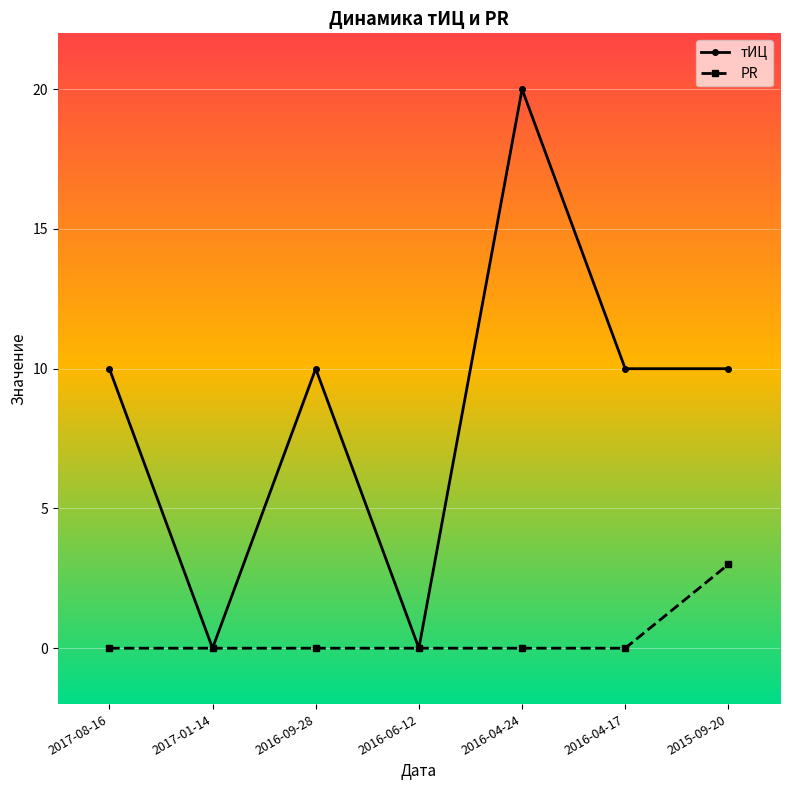

The value of PR at 2017-08-16 is -1. True or false?

False